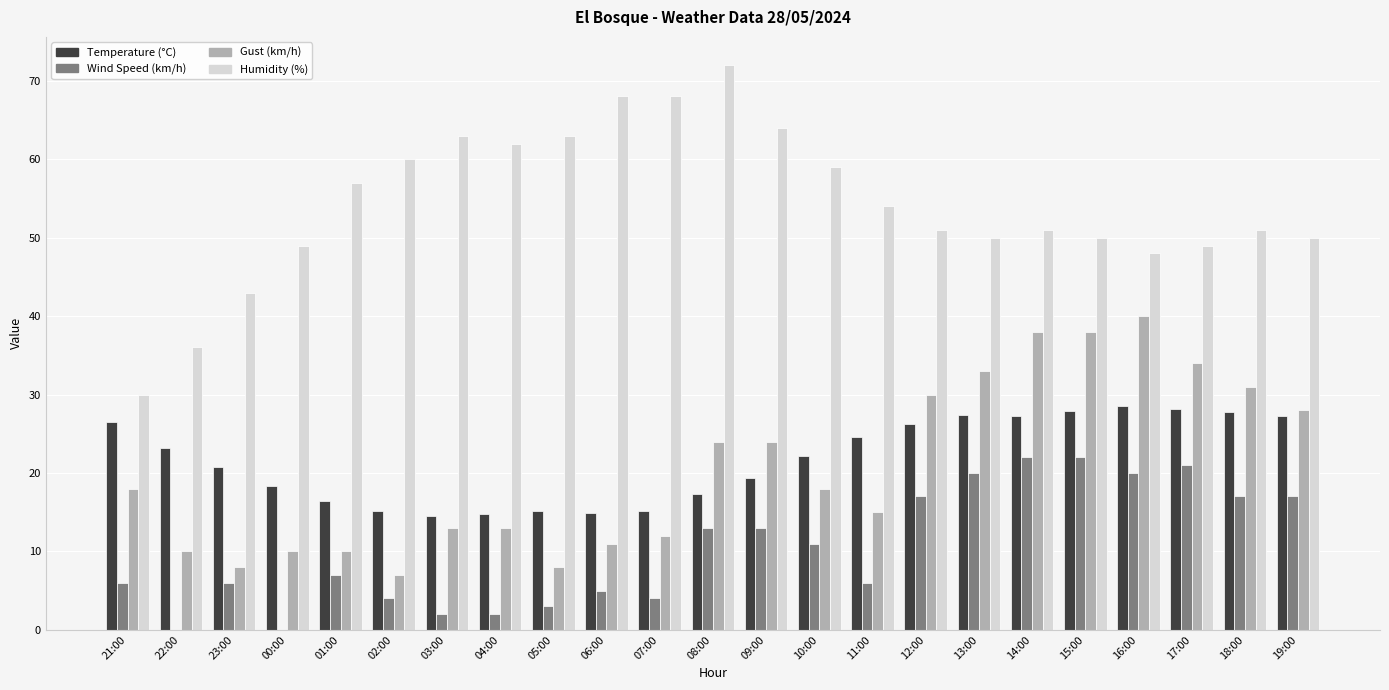

At which category does the chart reach its peak across all series?

08:00